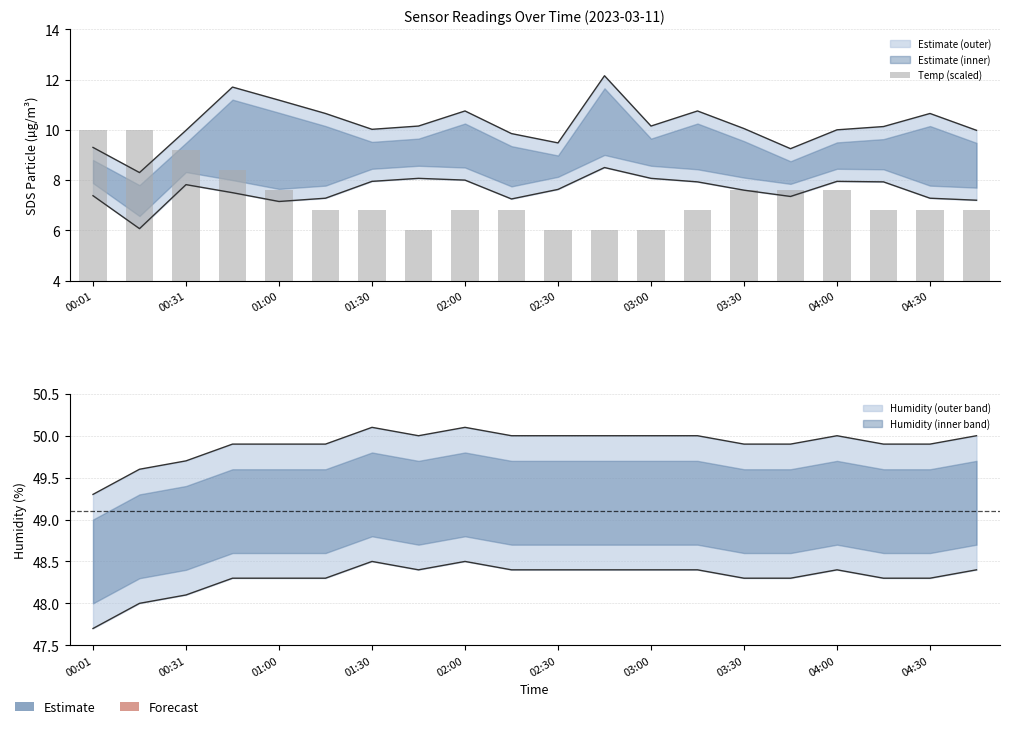

Reading left to right, what are all the values shown in this chart?

10.0	10.0	9.2	8.4	7.6	6.8	6.8	6.0	6.8	6.8	6.0	6.0	6.0	6.8	7.6	7.6	7.6	6.8	6.8	6.8